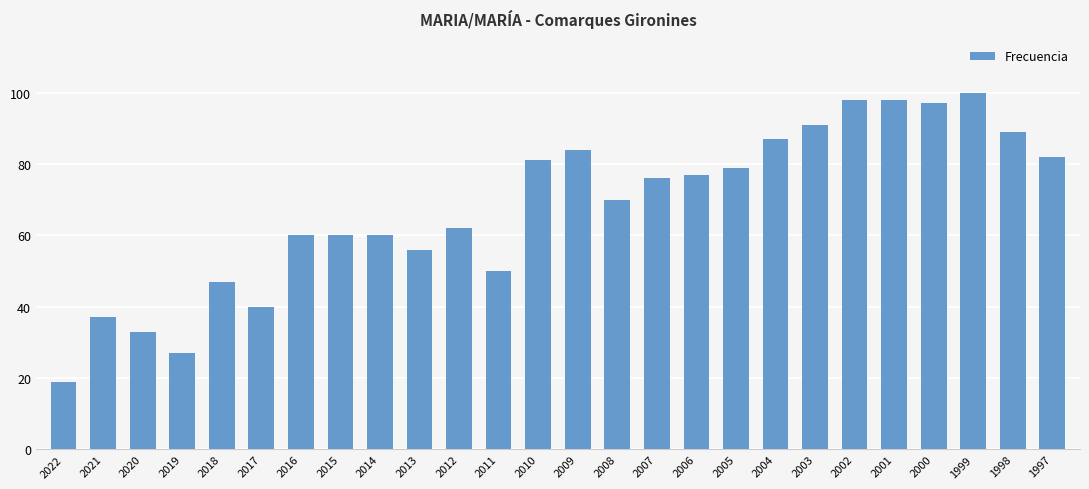

What is the change in value from 2007 to 2006?

+1